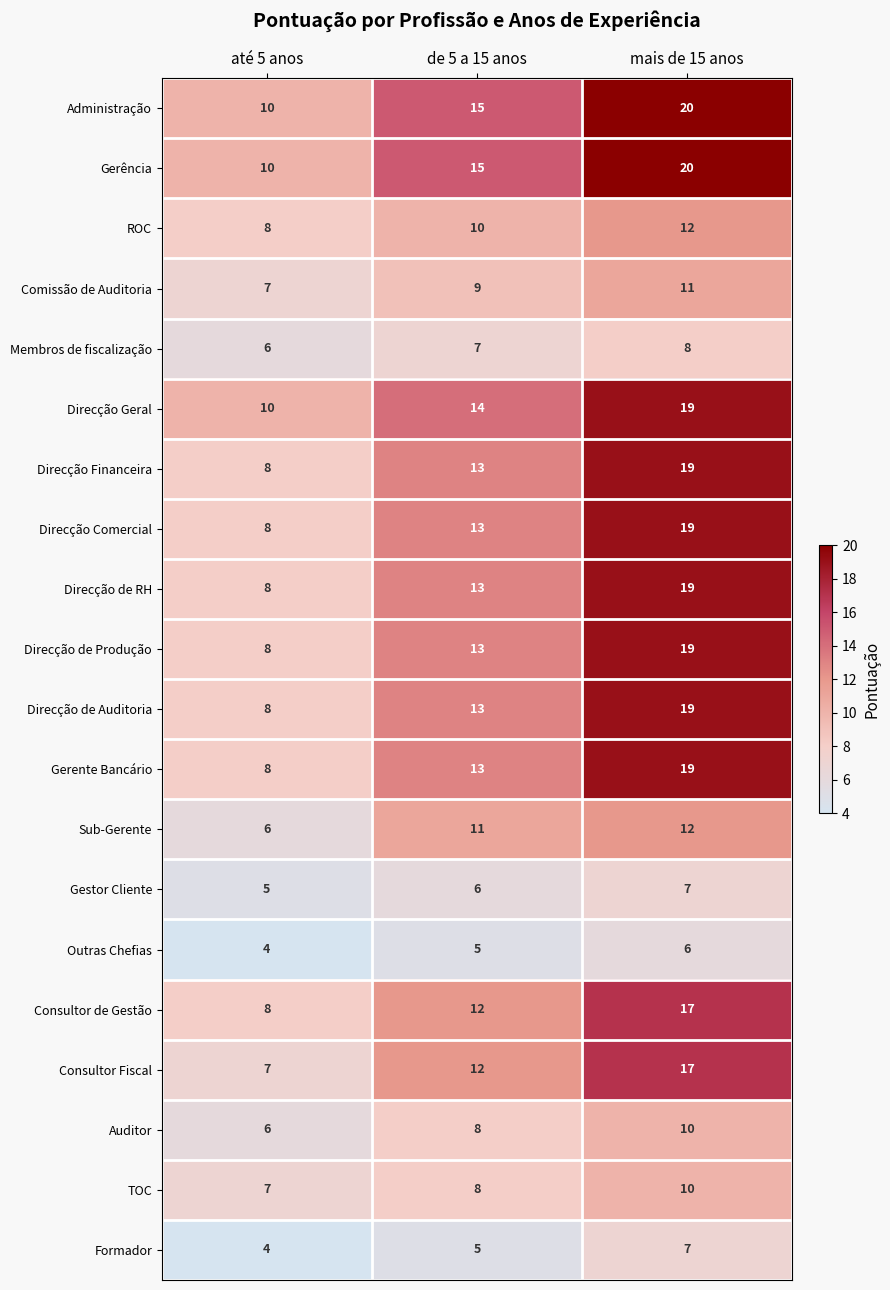

Is the value of Consultor Fiscal at até 5 anos greater than the value of Auditor at de 5 a 15 anos?

No